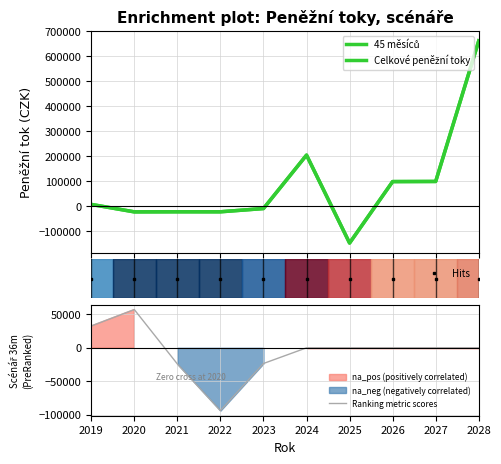

What is the greatest value displayed?

662445.0